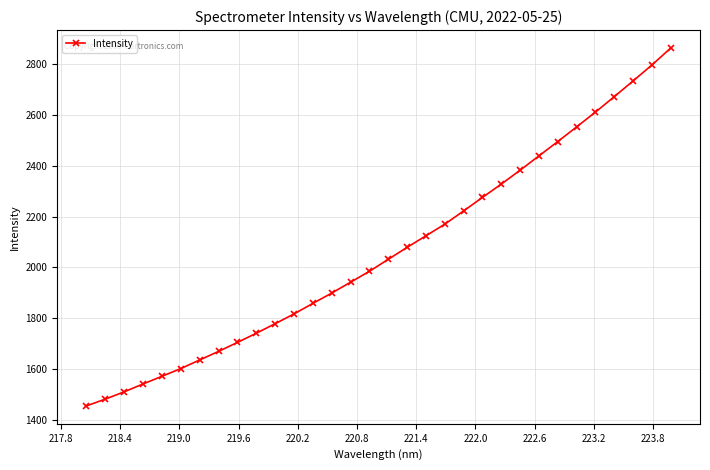

How many distinct data groups are displayed?

1